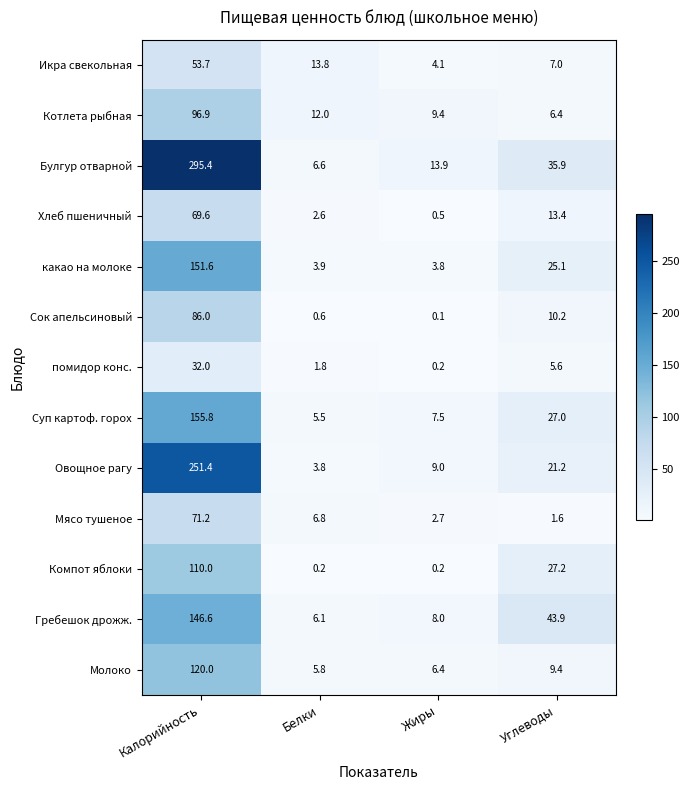

List the labels in order of Сок апельсиновый value, largest first.

Калорийность, Углеводы, Белки, Жиры